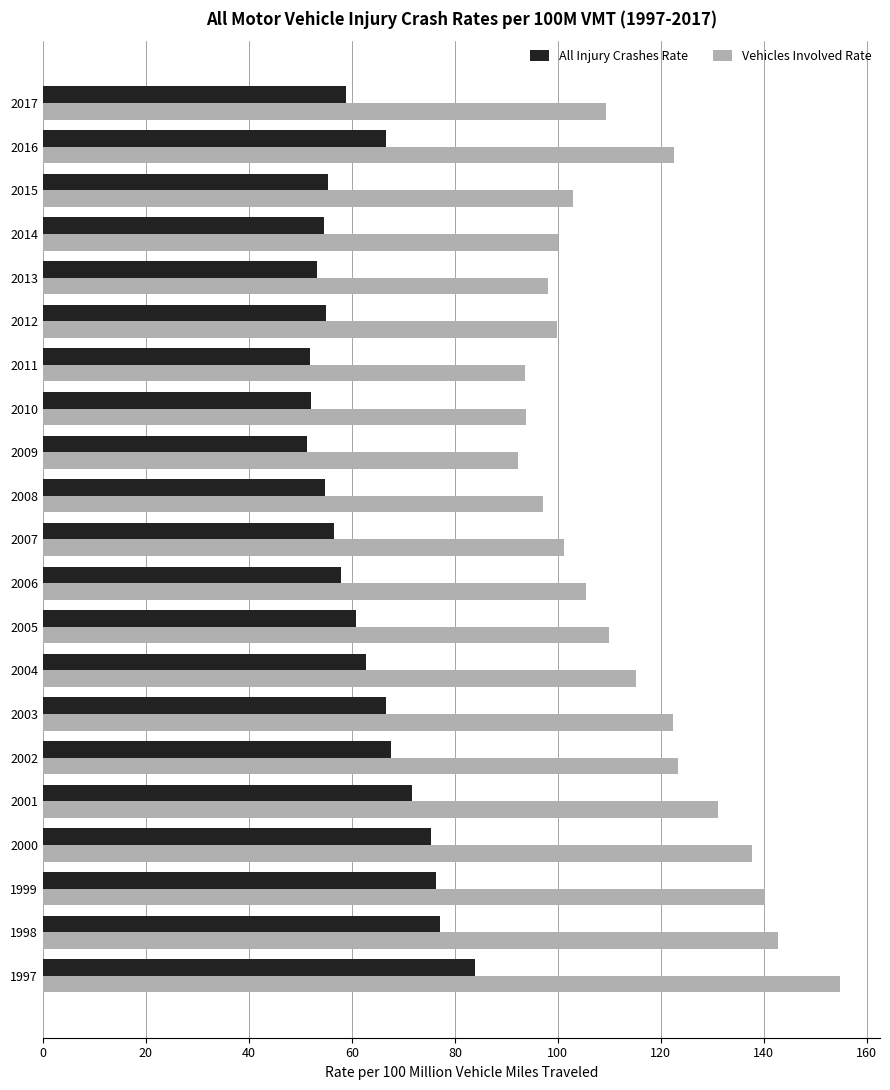

What is the difference between the highest and lowest values at 2006?

47.6